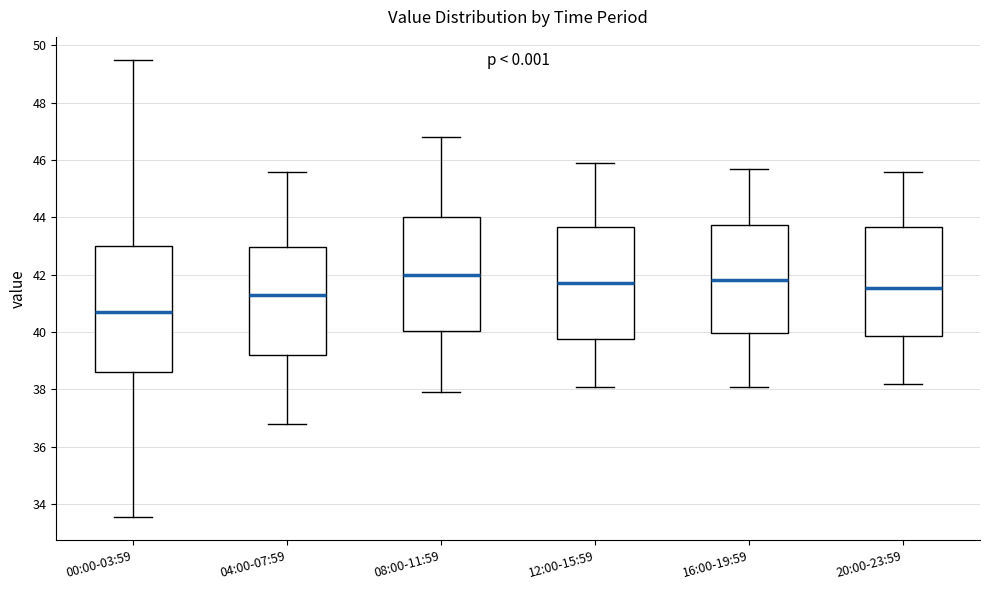

Which box is the tallest, from its lower edge to its upper edge?

00:00-03:59